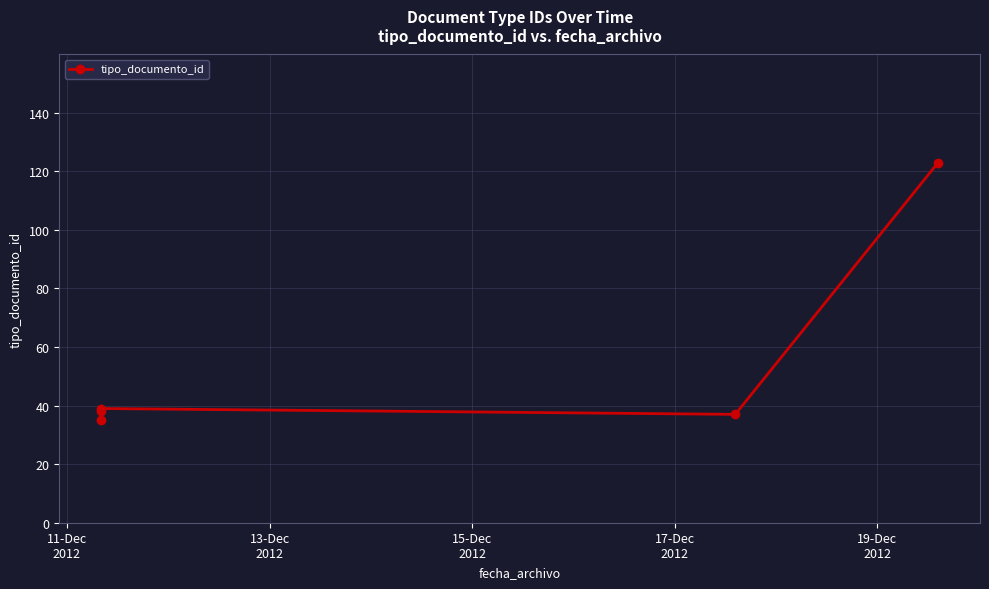

How many data points are above 38?

2